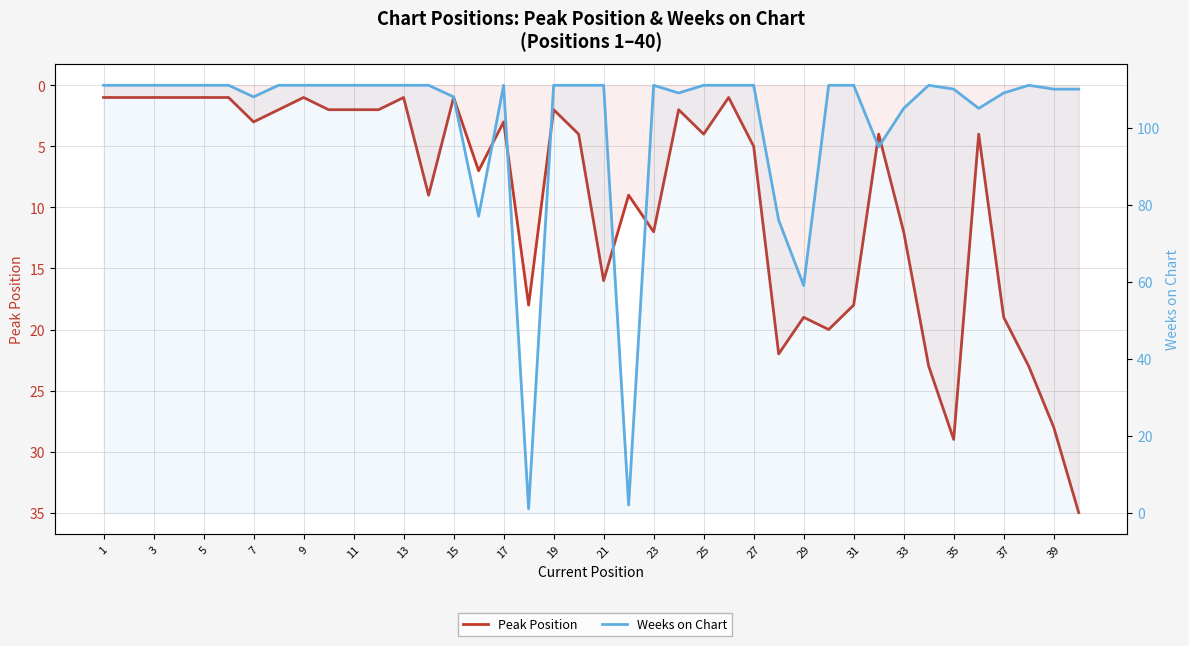

After their last crossing, which series has the higher values: Weeks on Chart or Peak Position?

Weeks on Chart